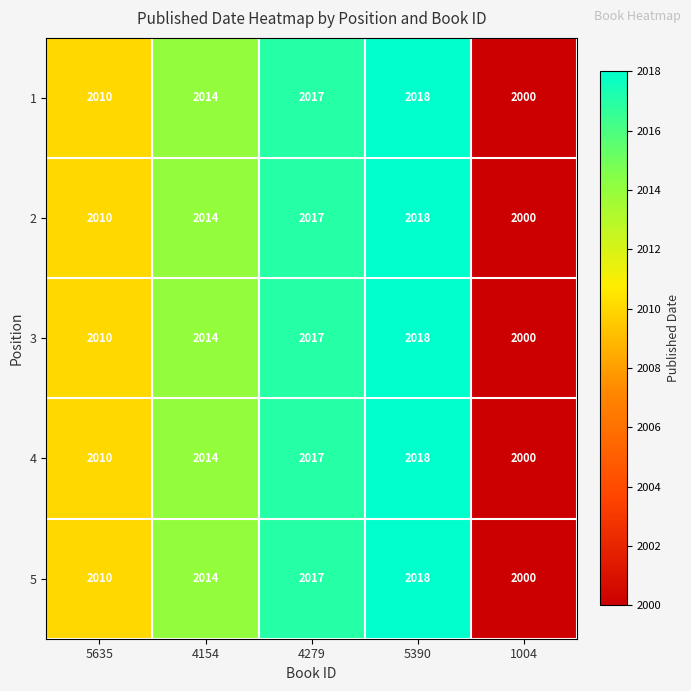

At which label is 1 closest to 2009?

5635